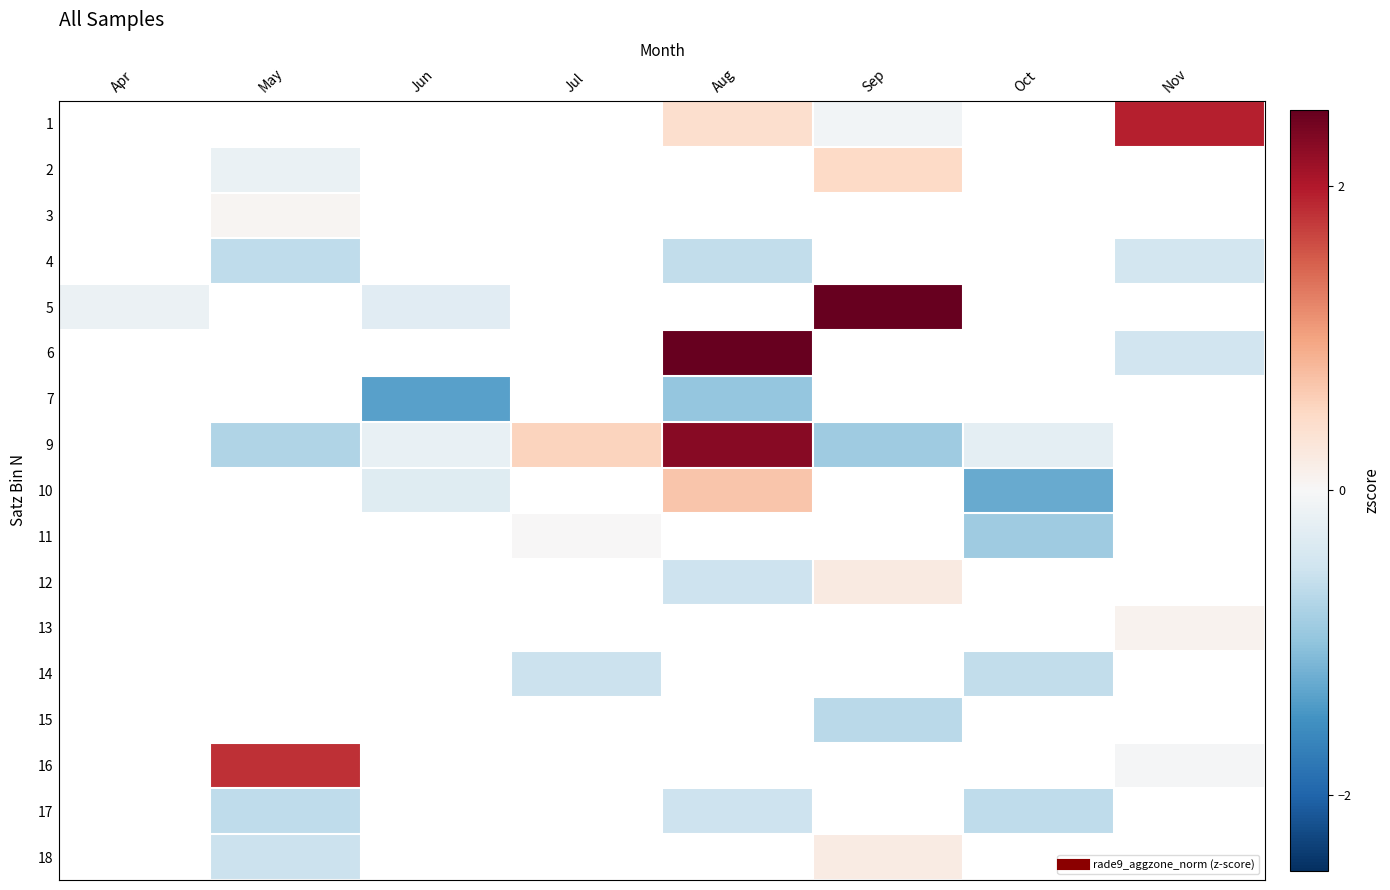

Which label corresponds to the smallest value in the chart?

Jun